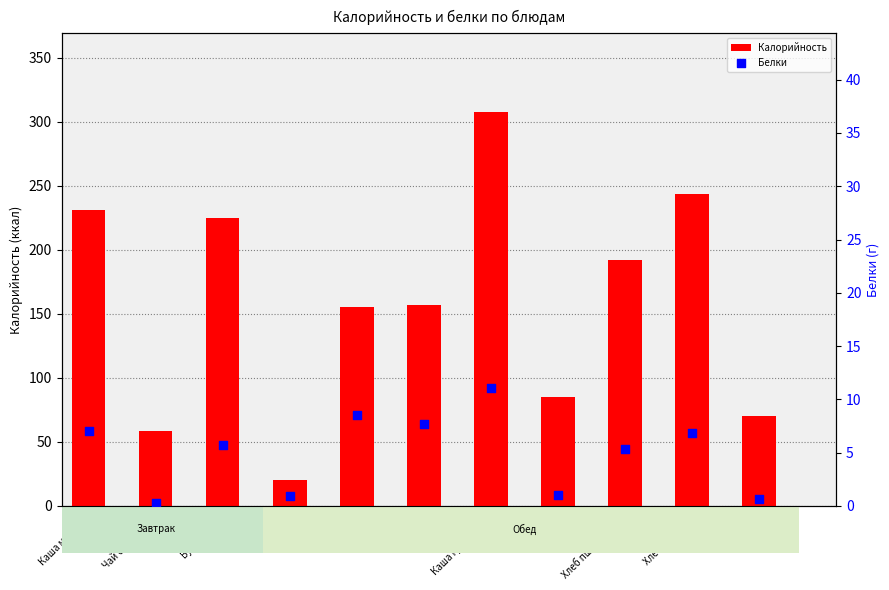

Is the value of Белки at Фрукты greater than the value of Калорийность at Борщ?

No